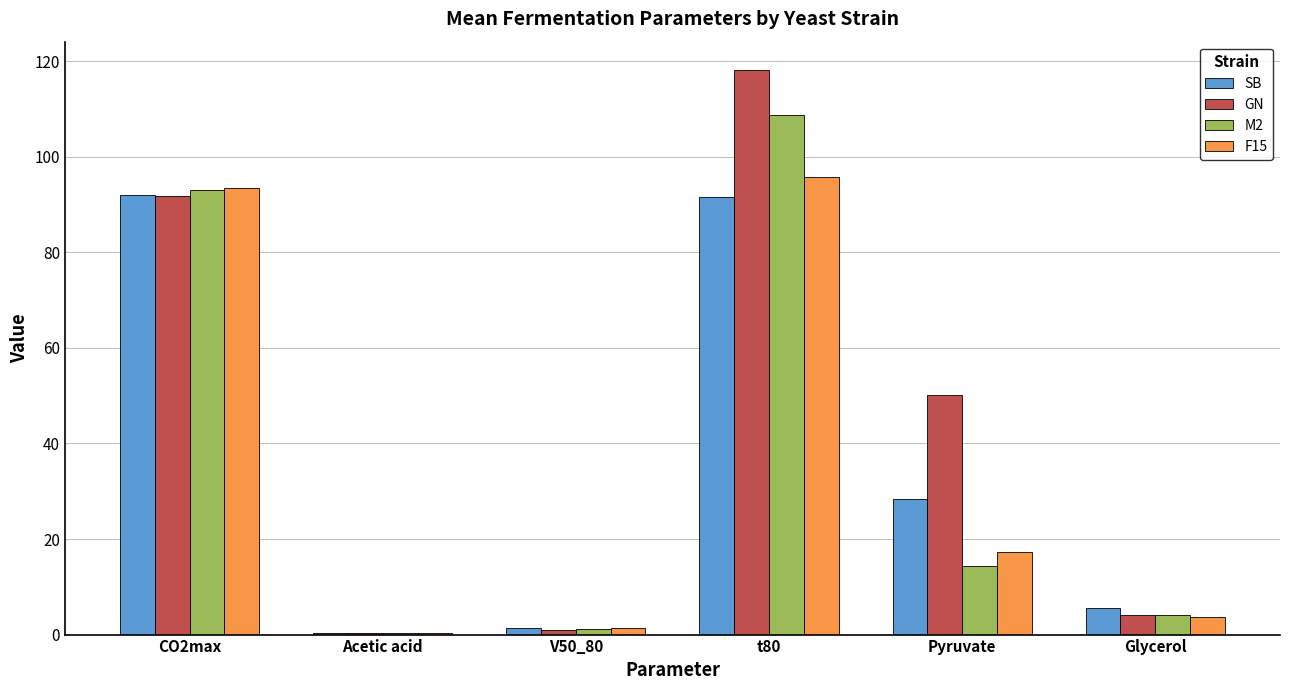

Rank the series by their maximum value, from highest to lowest.

GN, M2, F15, SB